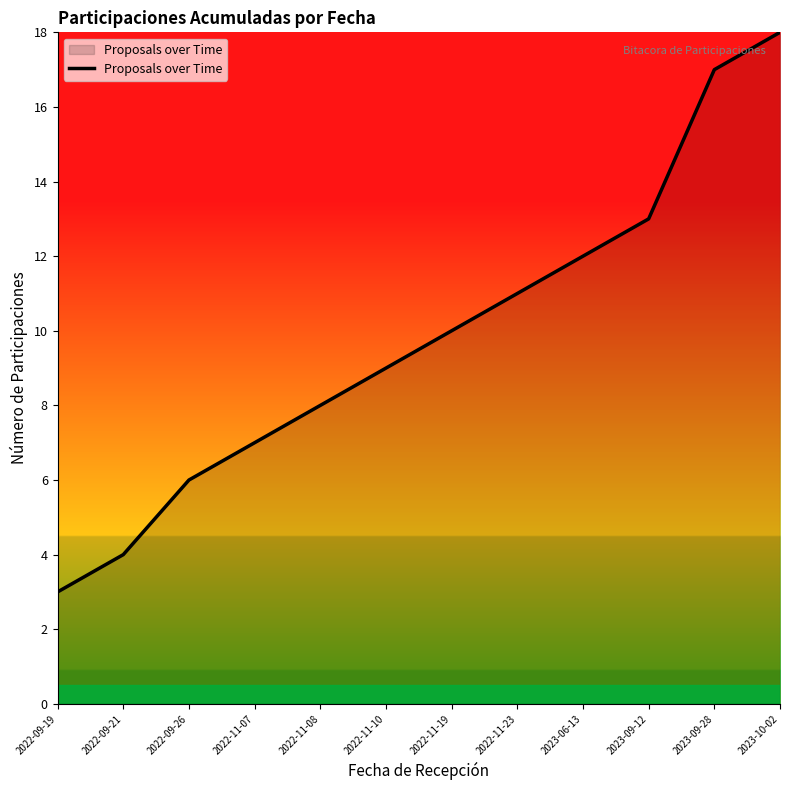

List the labels in order of value, largest first.

2023-10-02, 2023-09-28, 2023-09-12, 2023-06-13, 2022-11-23, 2022-11-19, 2022-11-10, 2022-11-08, 2022-11-07, 2022-09-26, 2022-09-21, 2022-09-19